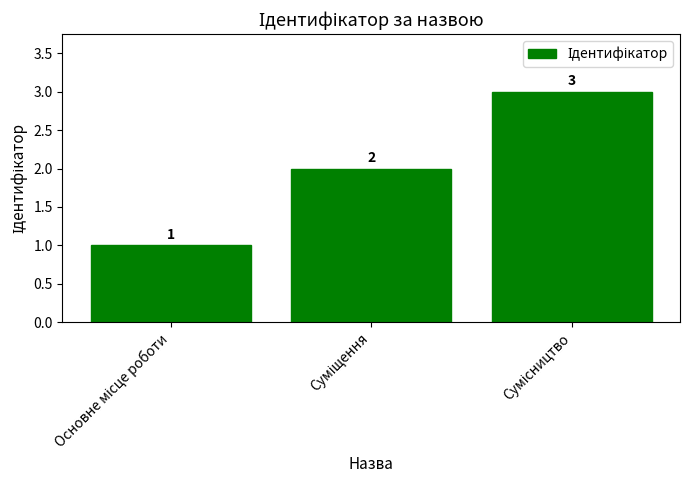

Count the values in the range 1 to 3.

3